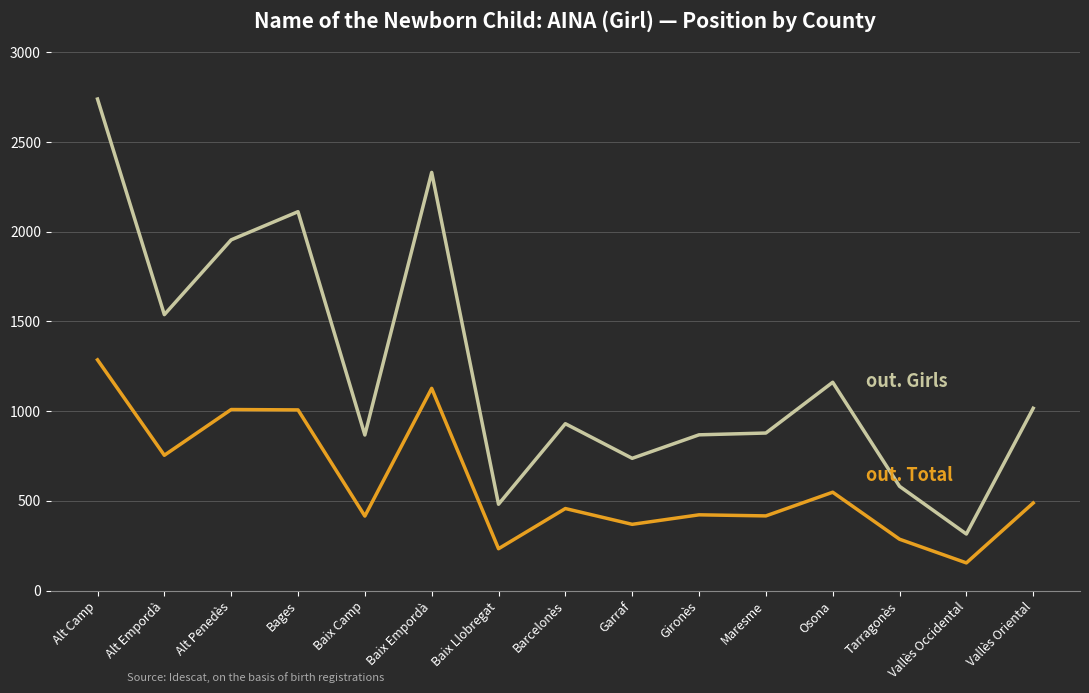

What is the total value across all series at Osona?

1709